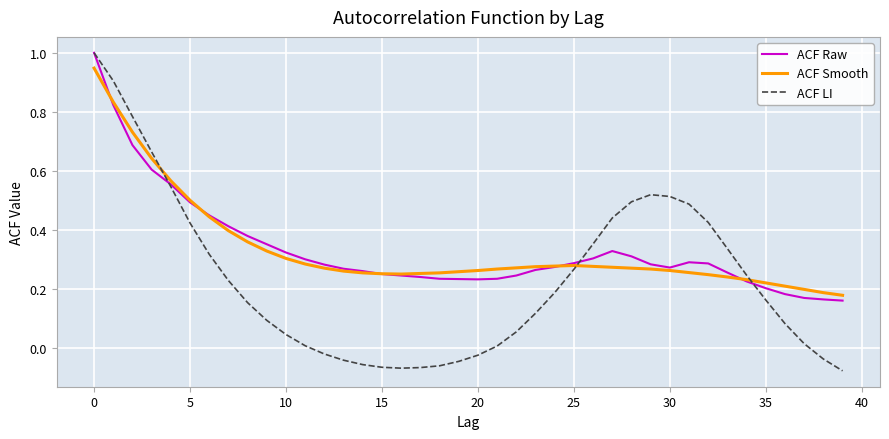

Which series has the widest spread of values?

ACF LI